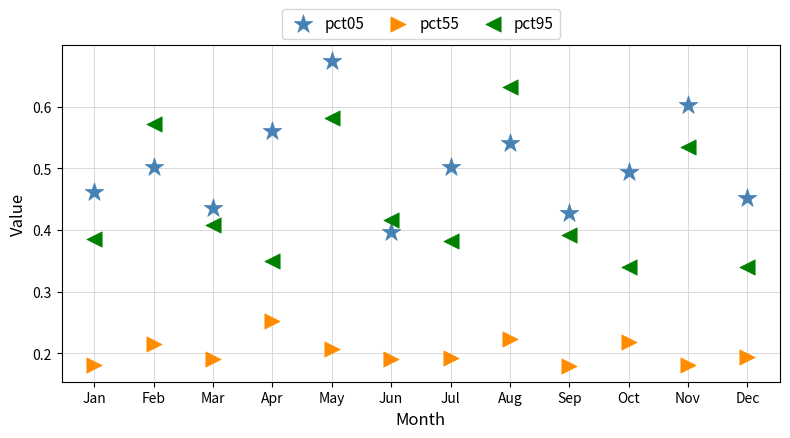

Which series contains the highest Y value?

pct05